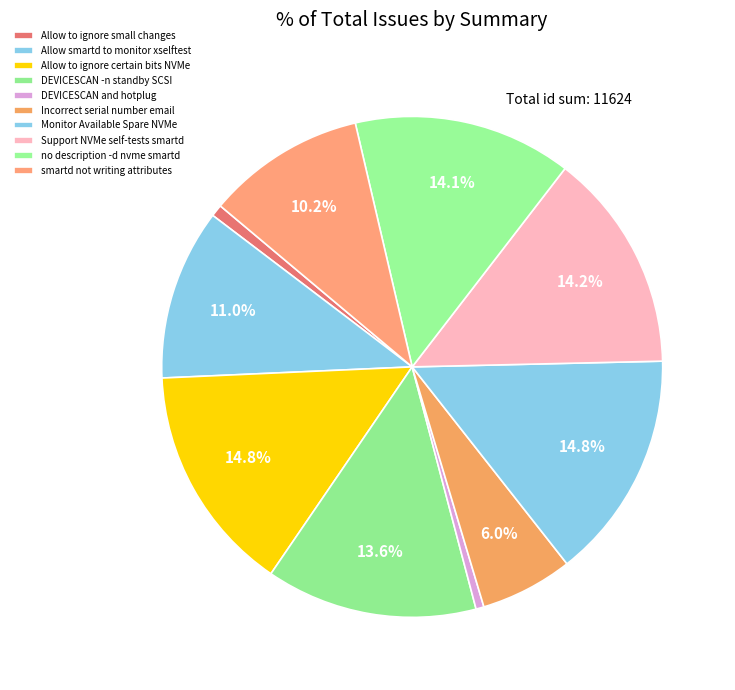

To the nearest percent, what percentage of the pie is Monitor Available Spare NVMe?

15%